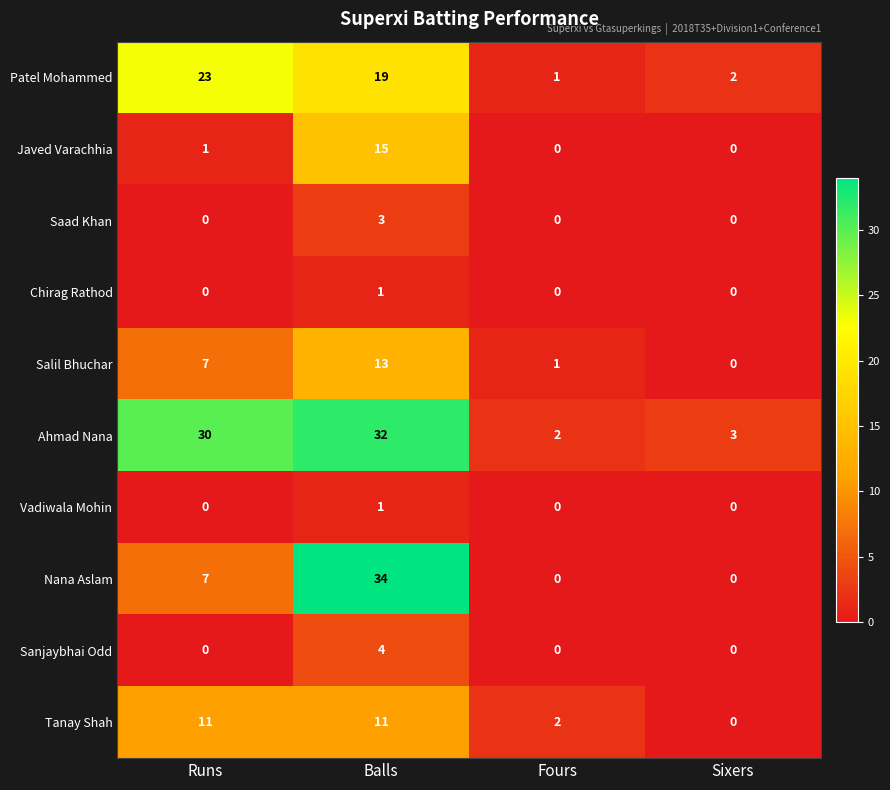

What is the greatest value displayed?

34